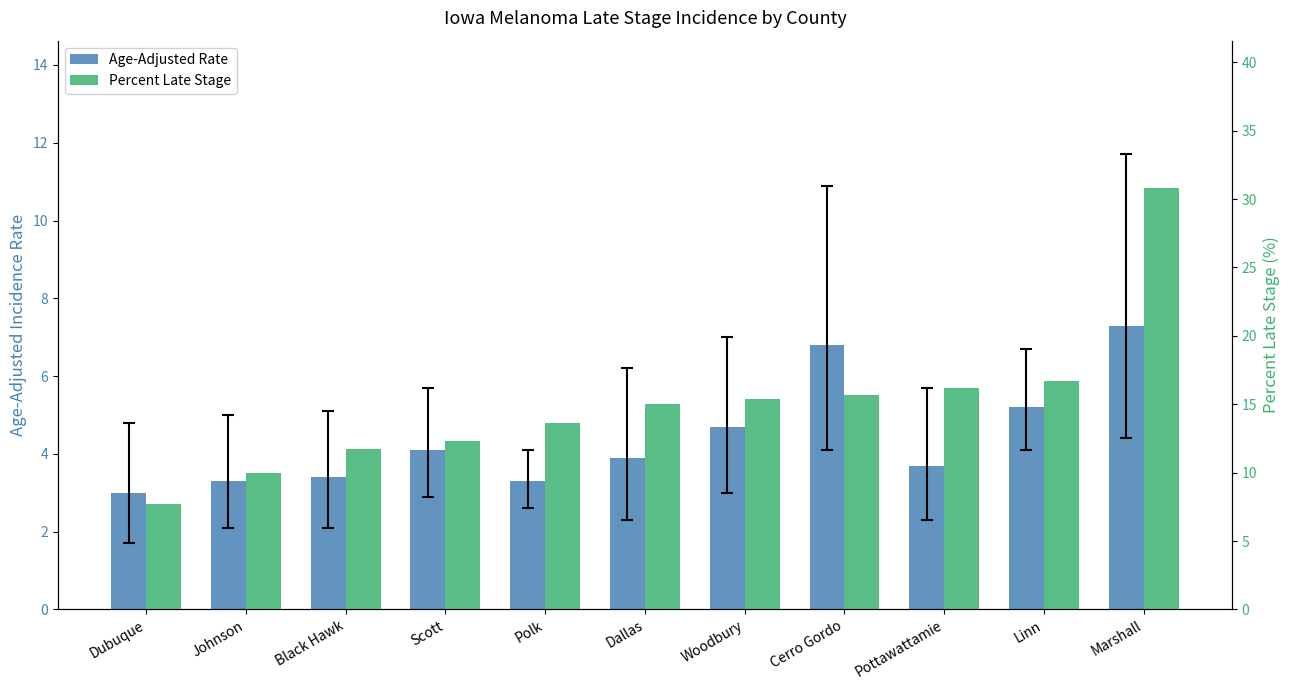

What is the difference between the maximum and minimum values in the Percent Late Stage series?

23.1